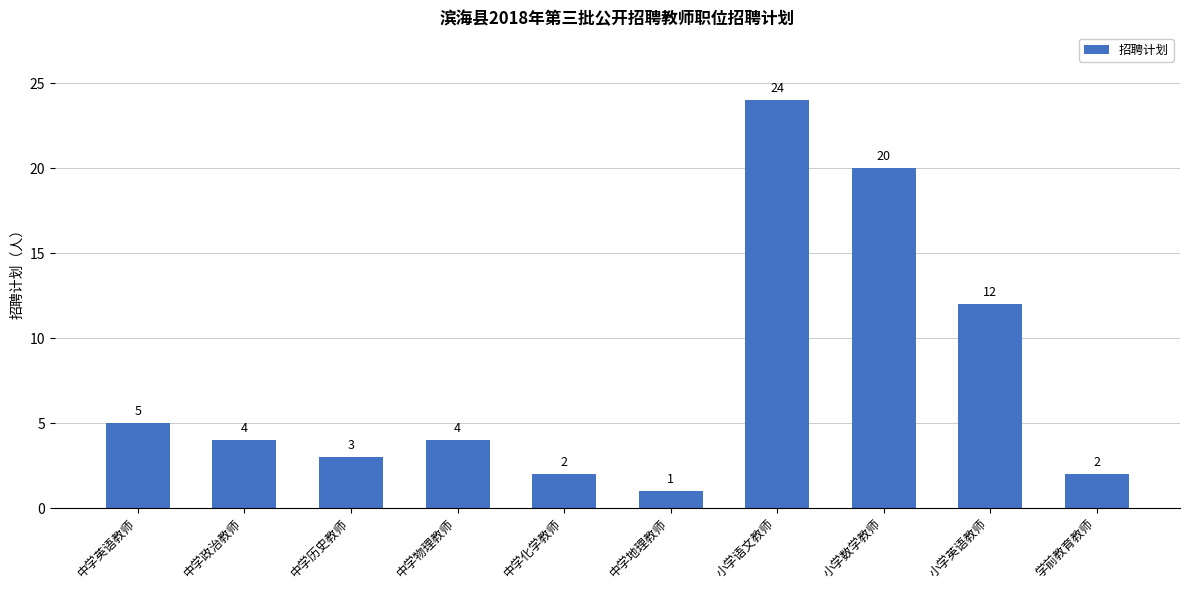

What is the change in value from 中学英语教师 to 小学数学教师?

+15